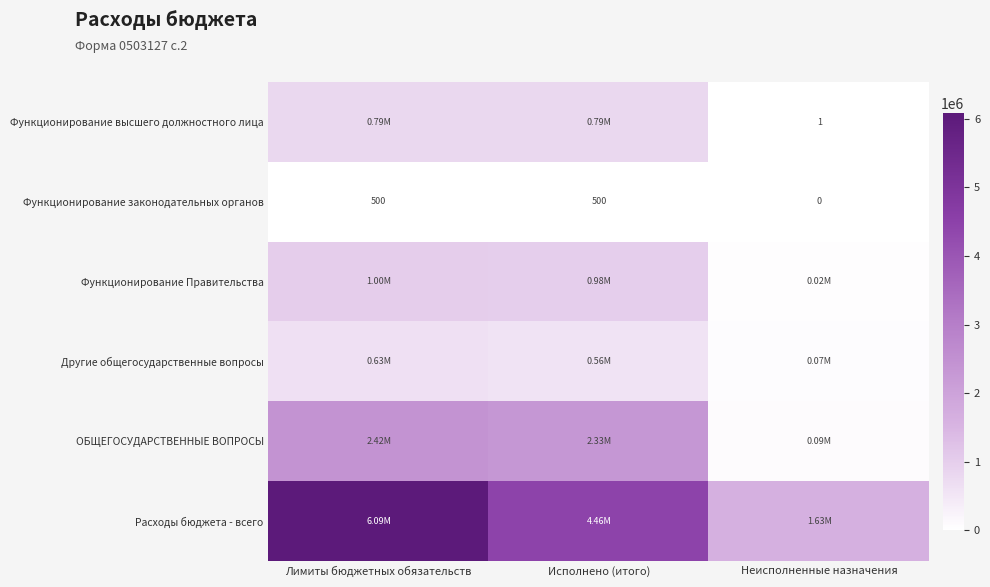

Count the number of data series in this chart.

6